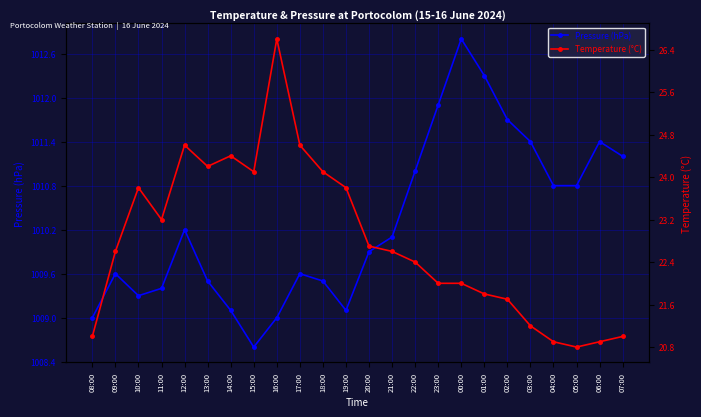

The Temperature (°C) series shows 20.9 at 04:00. True or false?

True